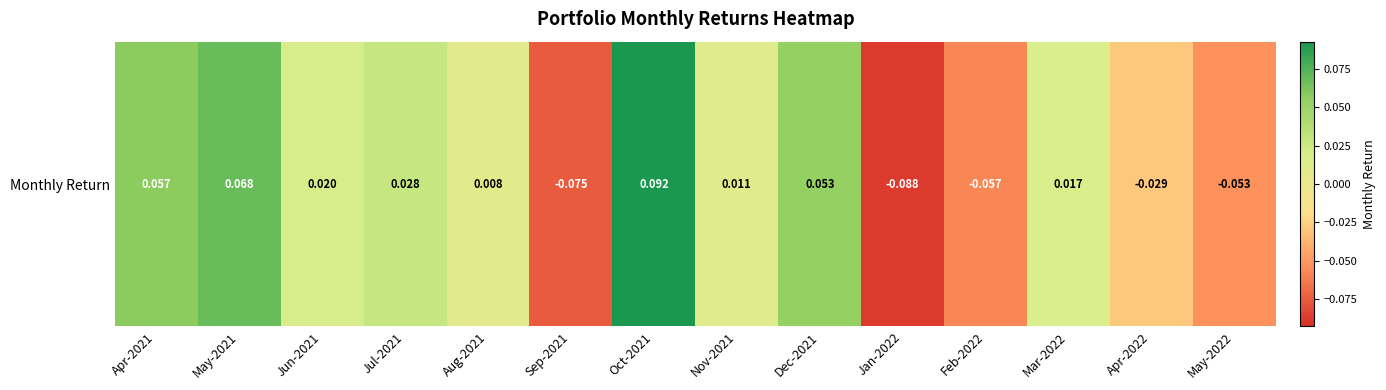

The value at Jul-2021 is 0.0. True or false?

True